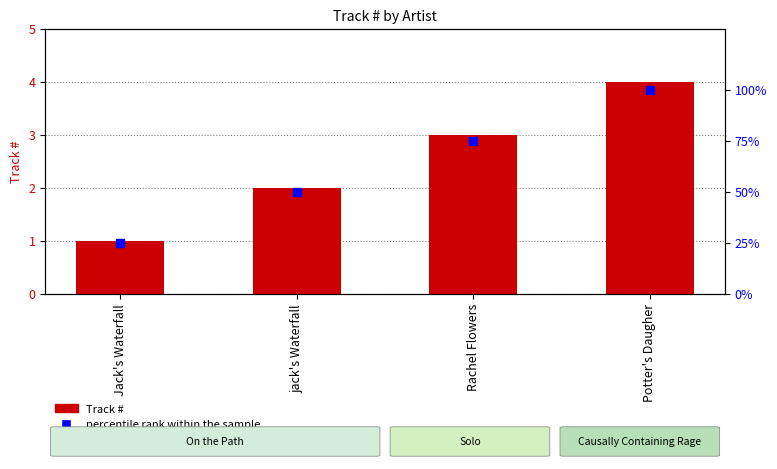

Which series has the largest total across all categories?

percentile rank within the sample